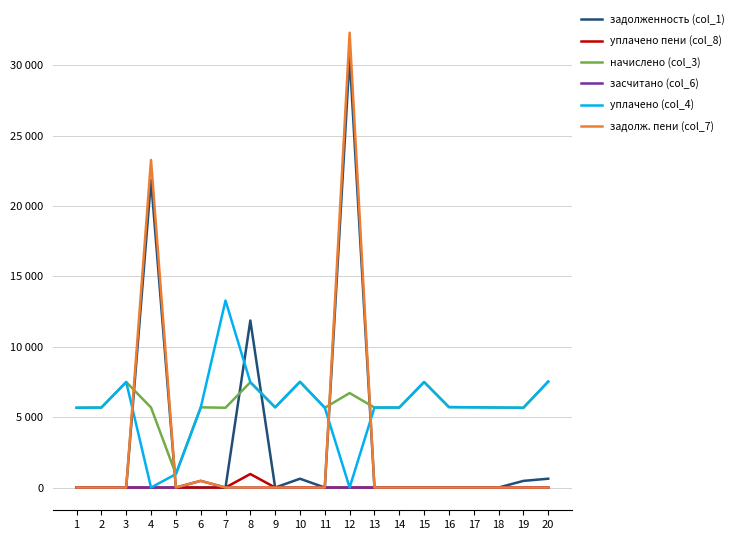

What is the sum of all уплачено пени (col_8) values?

967.8